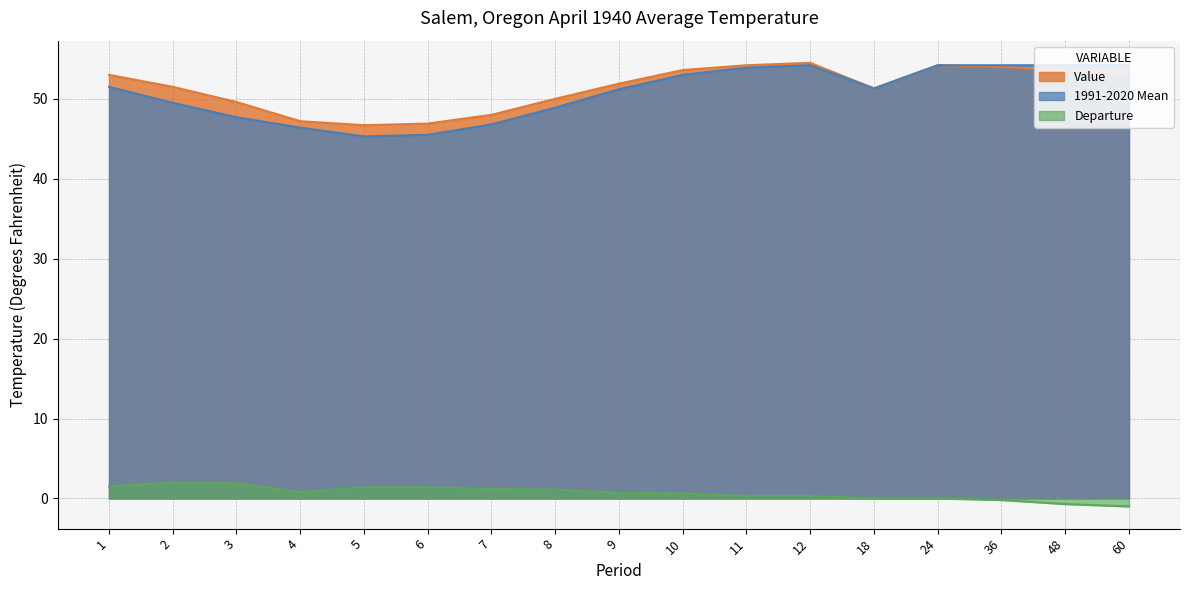

Reading left to right, list all the values displayed in this chart.

Value: 1=53.0	2=51.5	3=49.6	4=47.2	5=46.7	6=46.9	7=48.0	8=50.0	9=51.9	10=53.6	11=54.2	12=54.5	18=51.3	24=54.2	36=54.0	48=53.5	60=53.2
1991-2020 Mean: 1=51.5	2=49.5	3=47.7	4=46.4	5=45.3	6=45.5	7=46.8	8=48.9	9=51.2	10=53.0	11=53.9	12=54.2	18=51.3	24=54.2	36=54.2	48=54.2	60=54.2
Departure: 1=1.5	2=2.0	3=1.9	4=0.8	5=1.4	6=1.4	7=1.2	8=1.1	9=0.7	10=0.6	11=0.3	12=0.3	18=0.0	24=0.0	36=-0.2	48=-0.7	60=-1.0